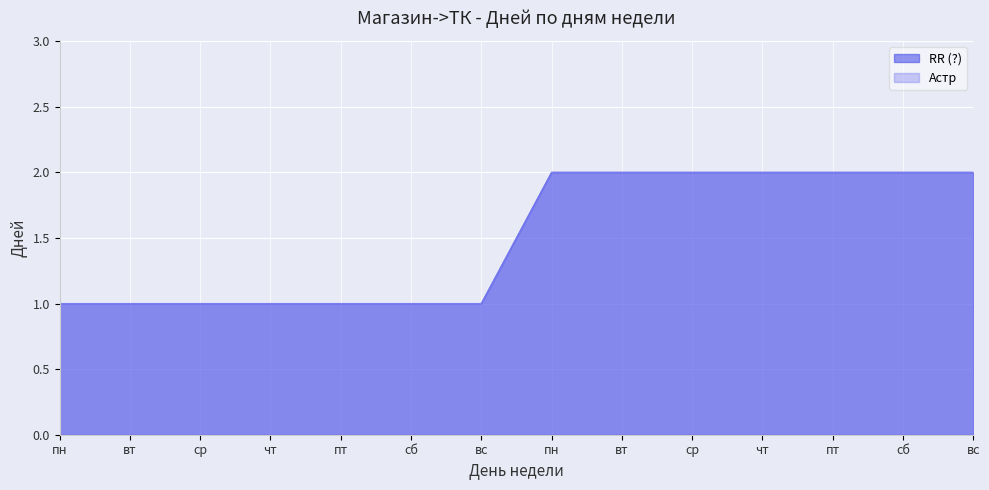

What value does the RR (?) series have at пн?

1